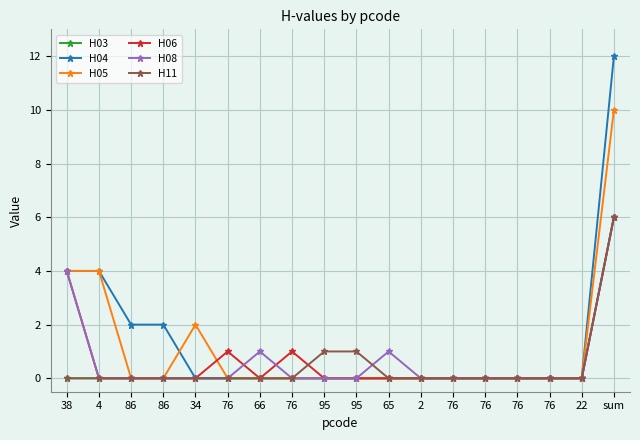

Which category has the lowest value across all series?

38